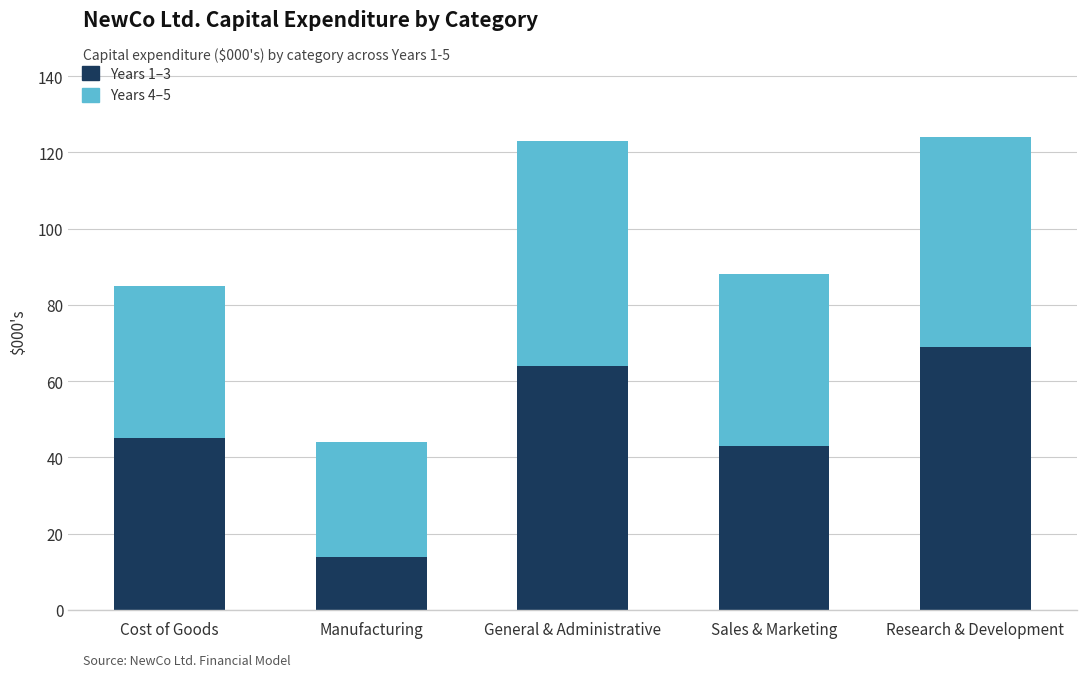

How many series are shown in this chart?

2